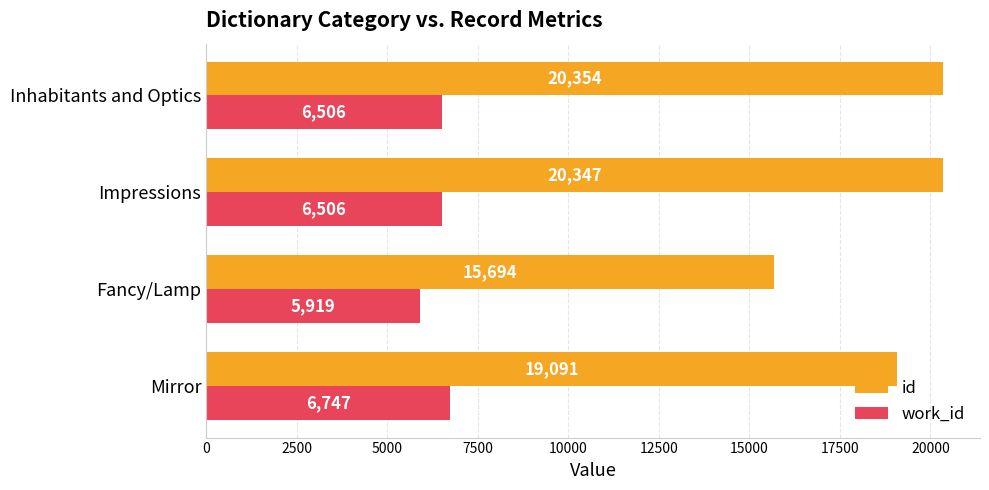

How many data points in work_id are less than 6506?

1